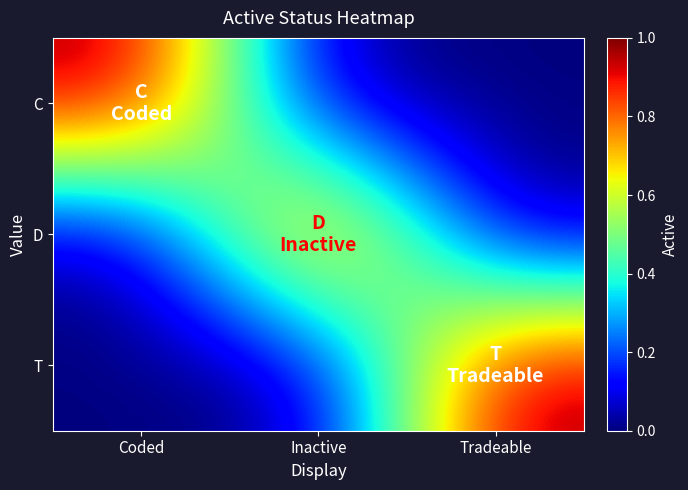

Reading right to left, what are all the values shown in this chart?

C: Tradeable=0	Inactive=0	Coded=1
D: Tradeable=0	Inactive=1	Coded=0
T: Tradeable=1	Inactive=0	Coded=0